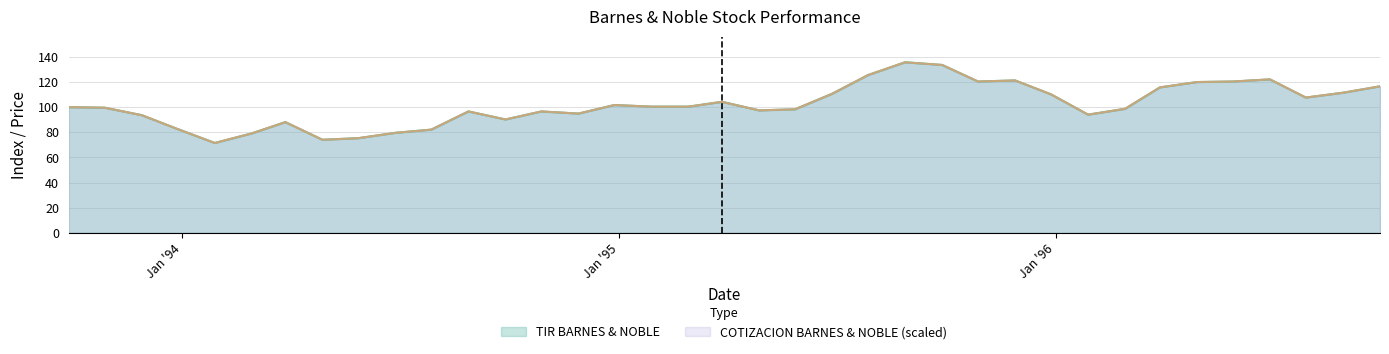

What is the total value across all series at 1995-06-28?

221.3